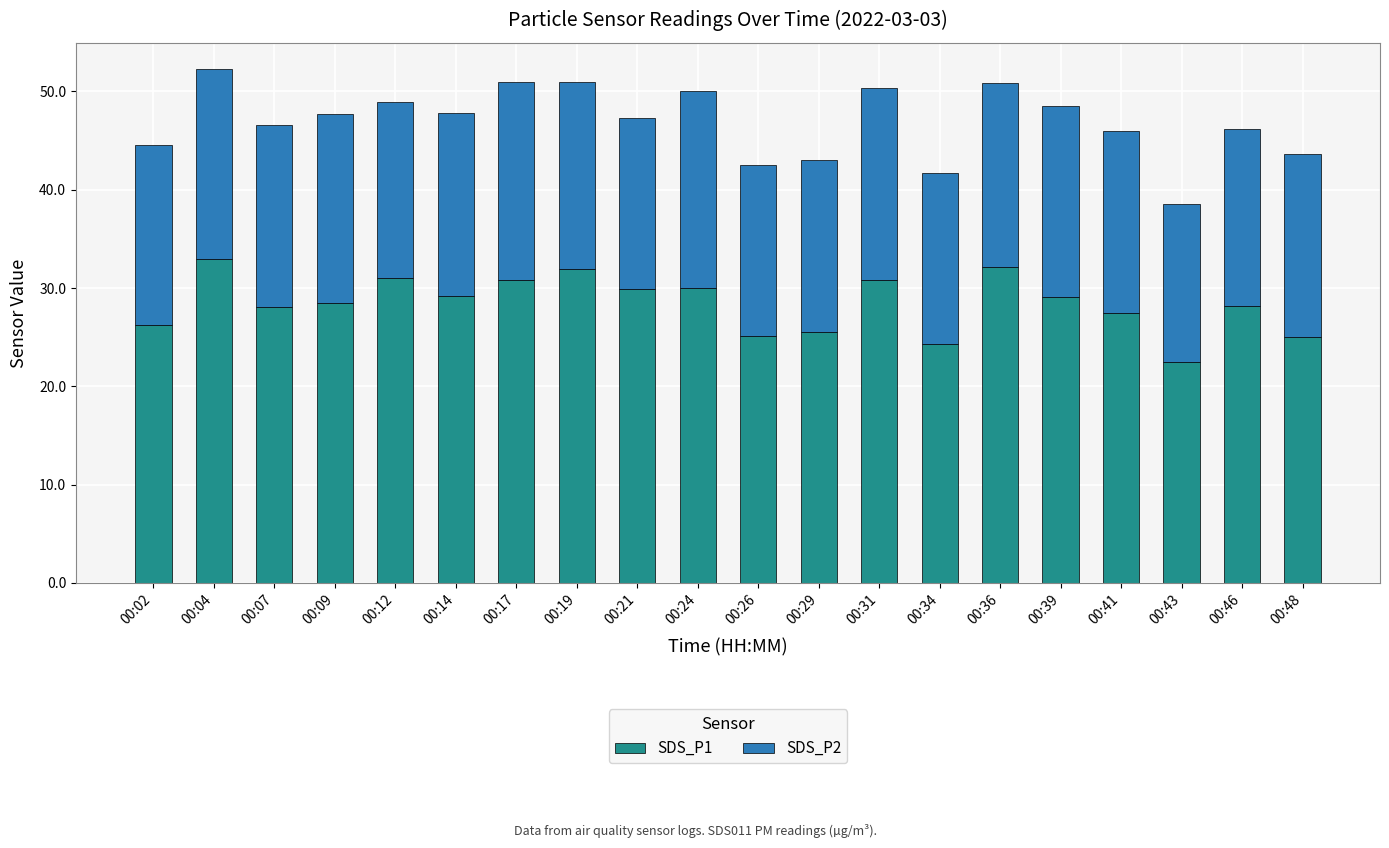

Are the bars grouped side by side (vs. stacked)?

No